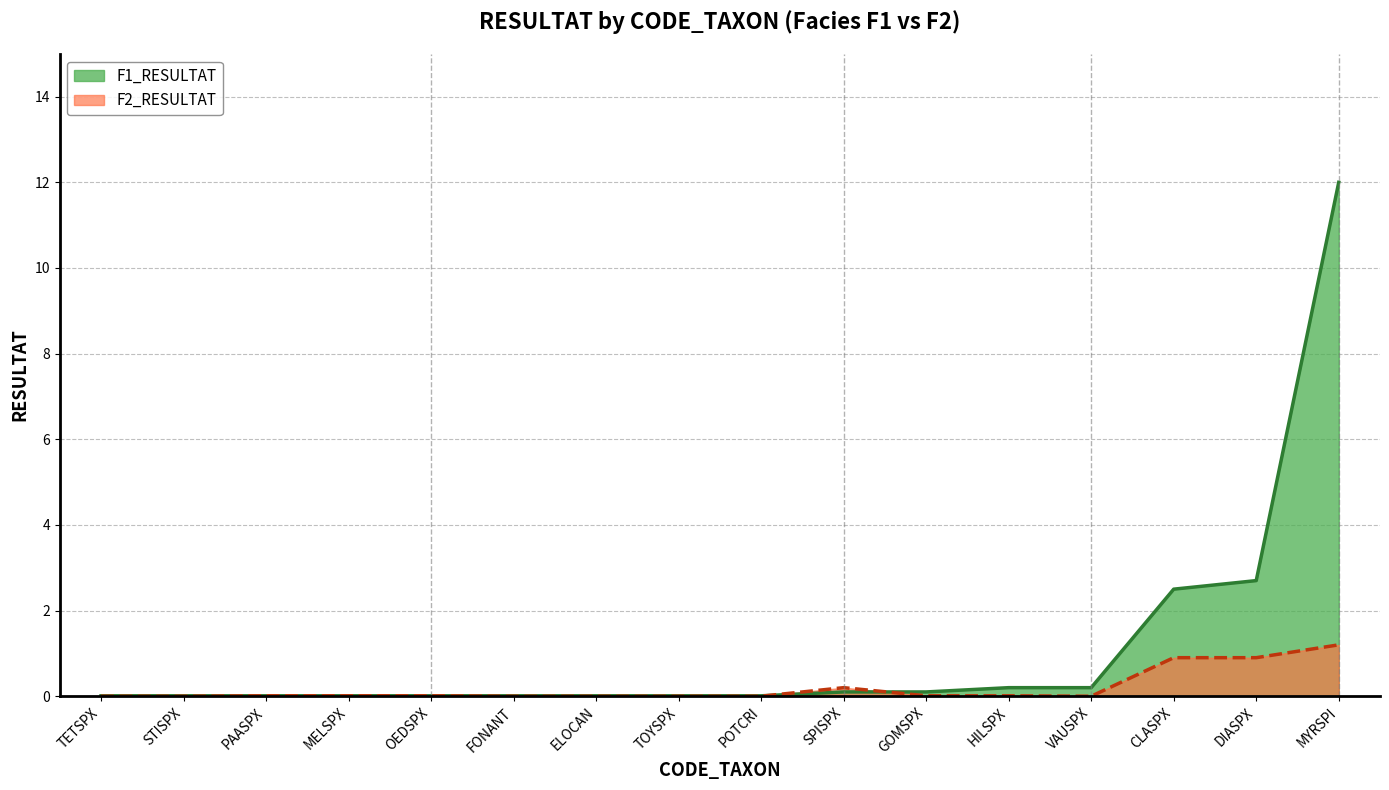

Is the value of F1_RESULTAT at CLASPX greater than the value of F2_RESULTAT at PAASPX?

Yes